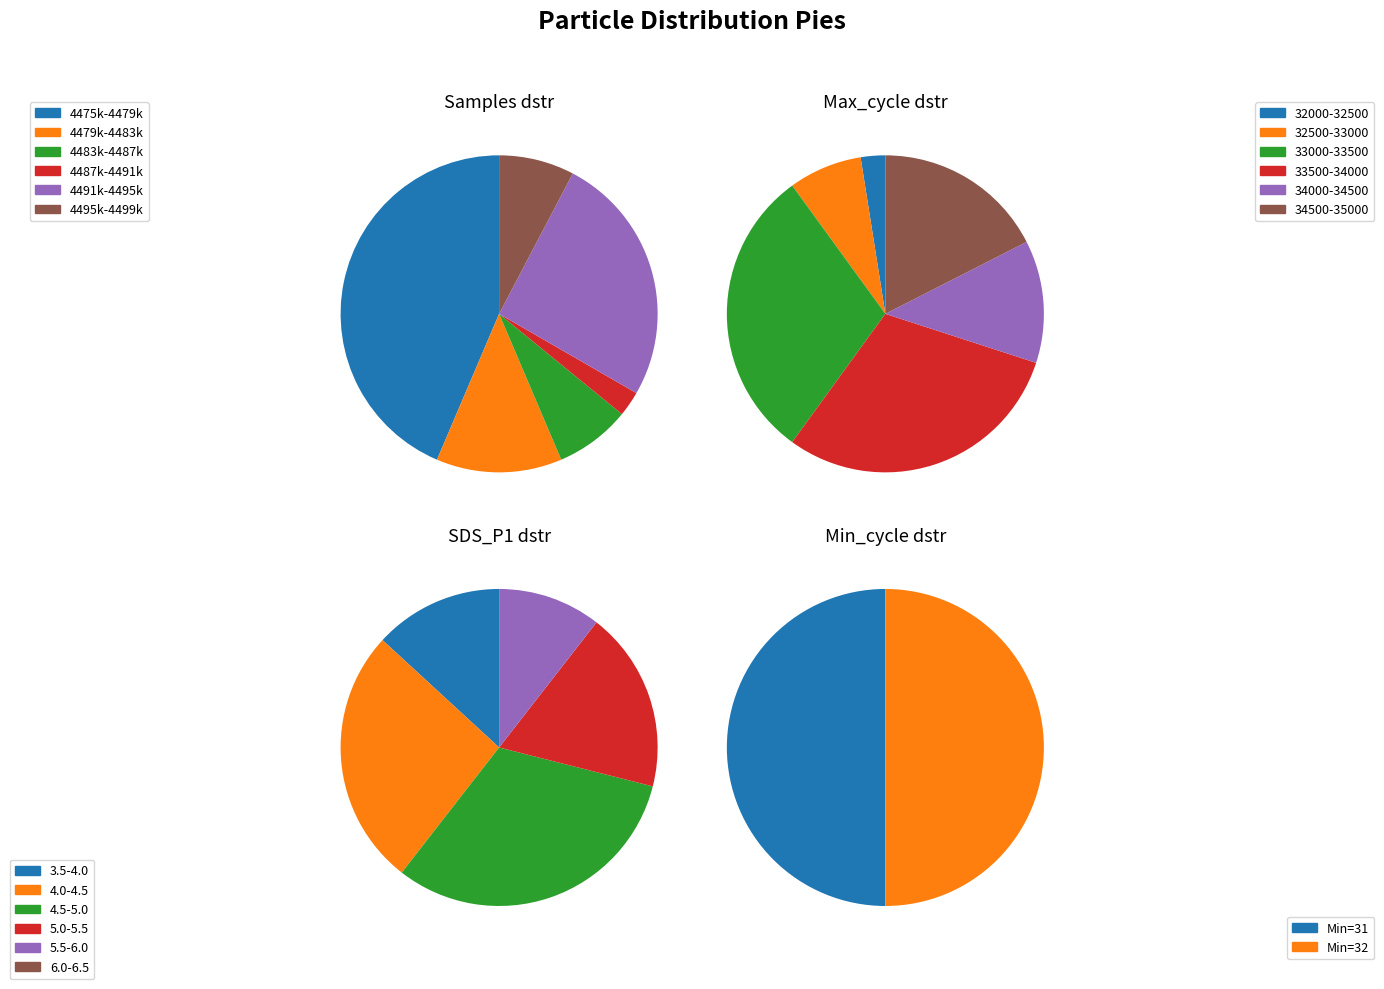

Is the sum of 37 and 36 greater than half?

No